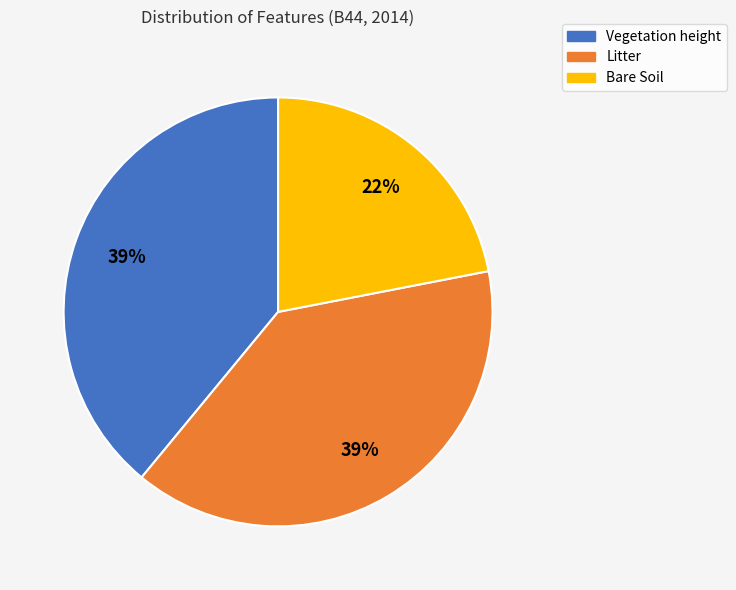

To the nearest percent, what percentage of the pie is Vegetation height?

39%